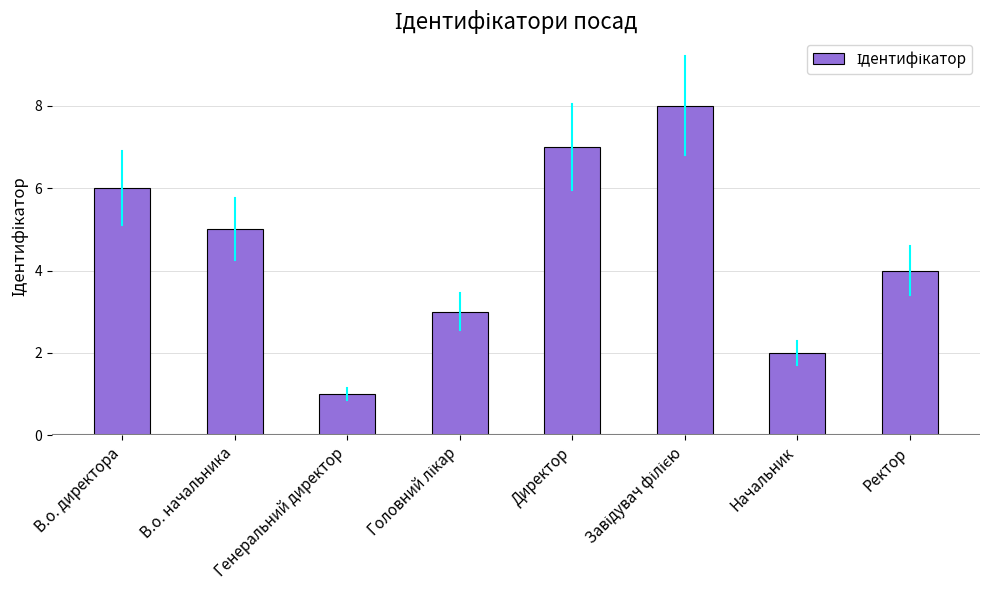

What is the sum of all values?

36